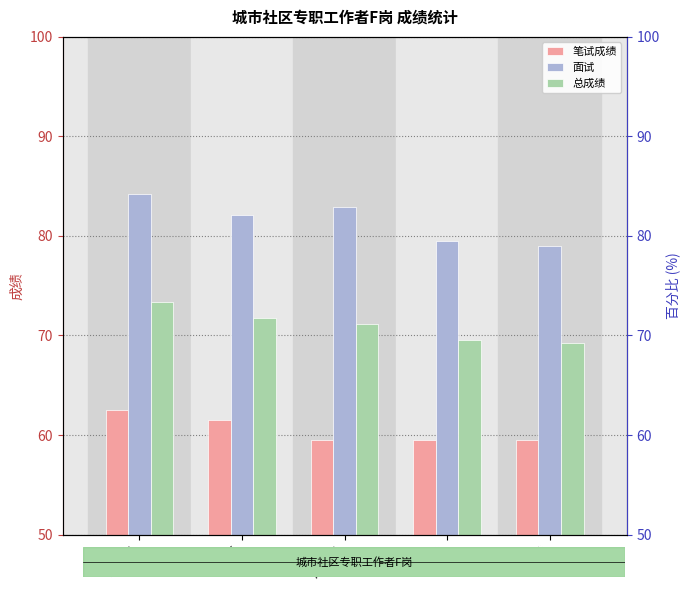

At 张坤, list the series in order from smallest to largest.

笔试成绩, 总成绩, 面试